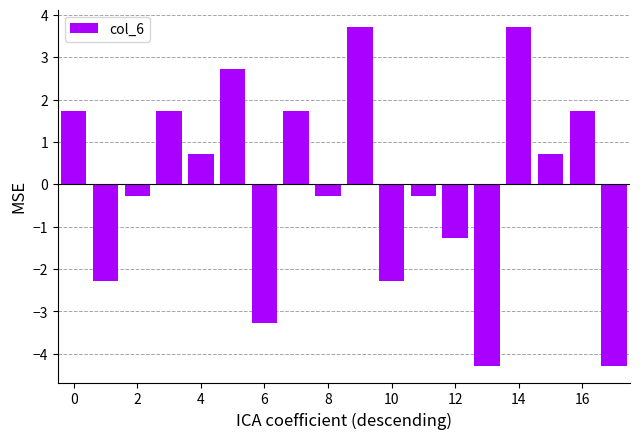

Reading right to left, extract all data points from this chart.

-4.3	1.7	0.7	3.7	-4.3	-1.3	-0.3	-2.3	3.7	-0.3	1.7	-3.3	2.7	0.7	1.7	-0.3	-2.3	1.7